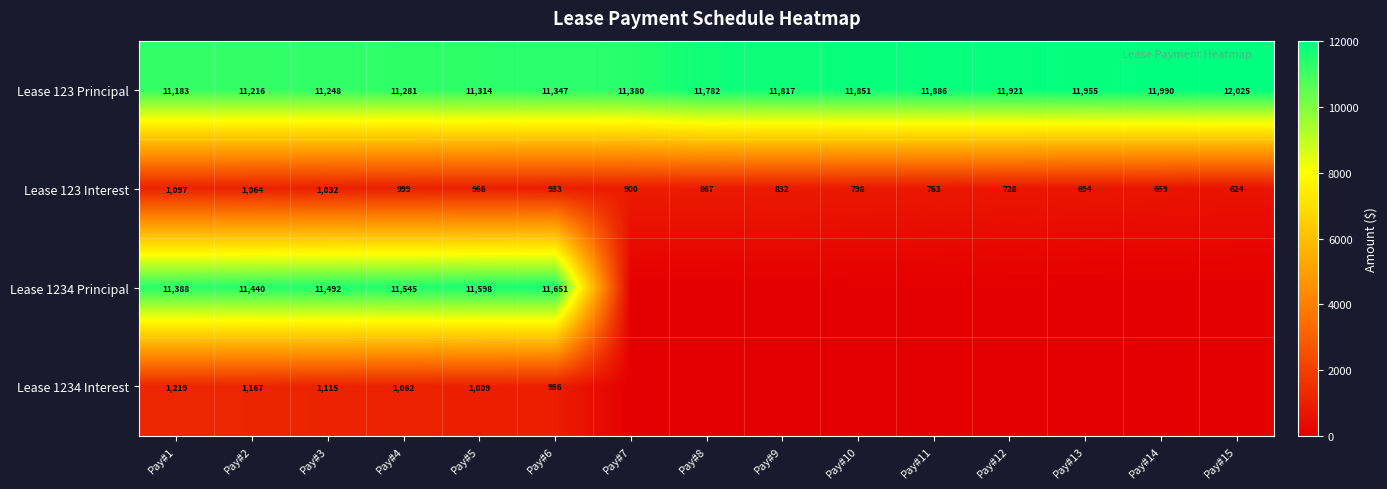

Is the value of Lease 123 Principal at Pay#6 greater than the value of Lease 1234 Interest at Pay#3?

Yes